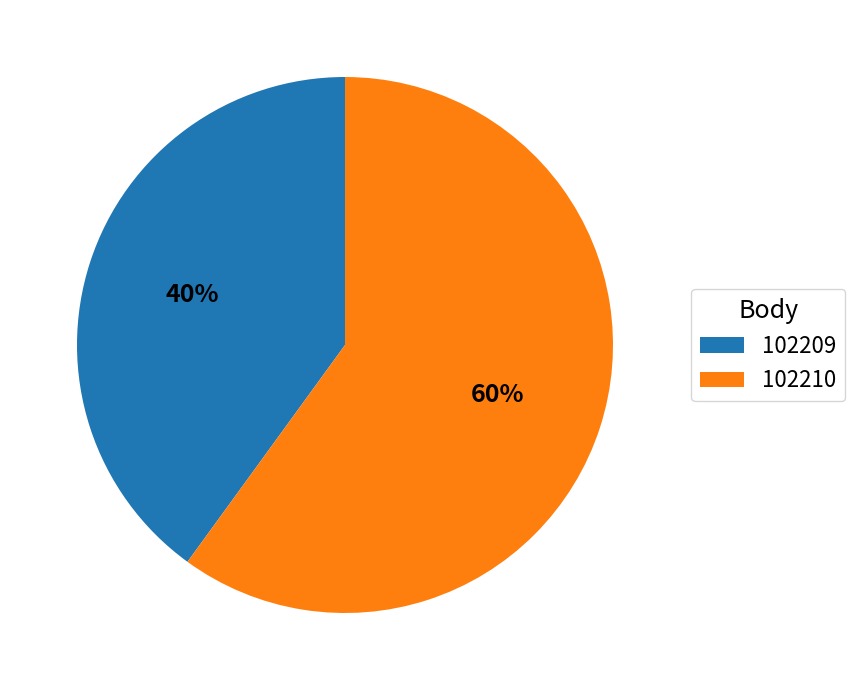

The 102210 slice represents 52% of the pie. True or false?

False